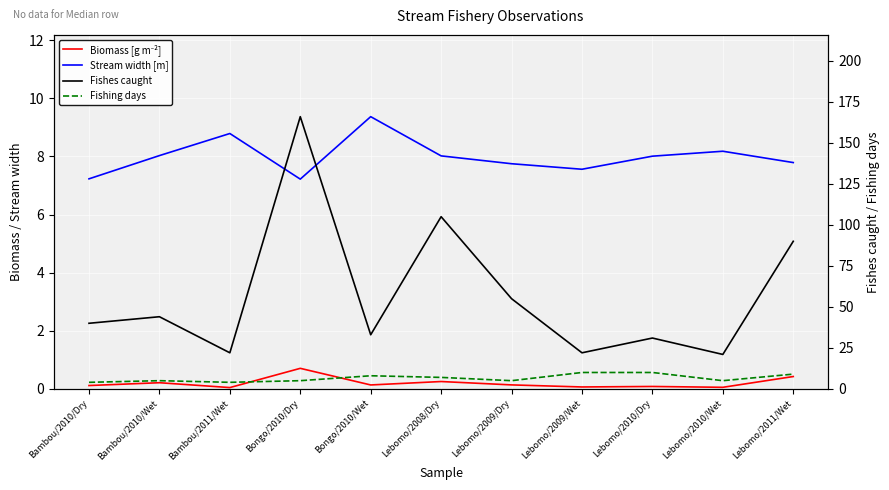

In Fishing days, how many points are lower than both neighbors (excluding endpoints)?

3